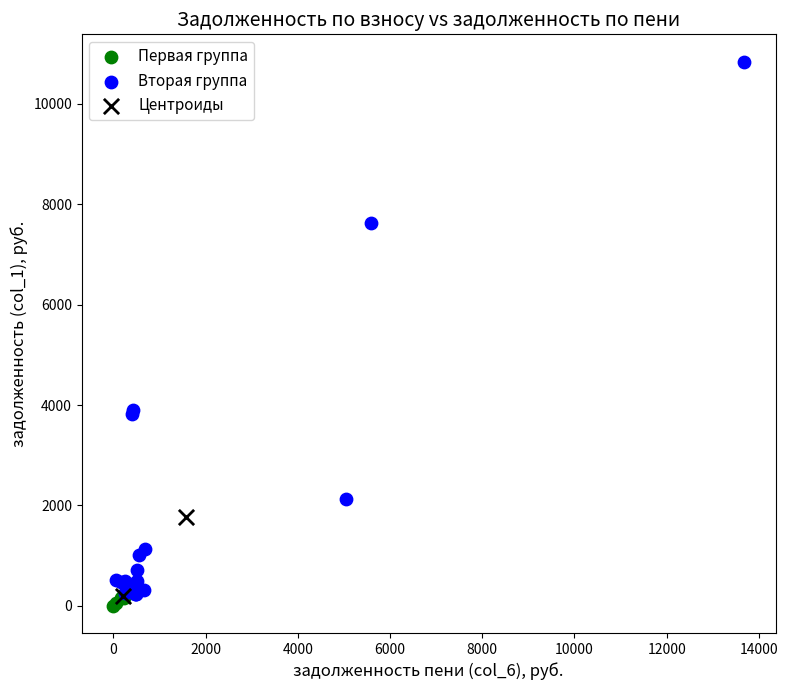

Which series reaches the minimum Y coordinate?

Первая группа